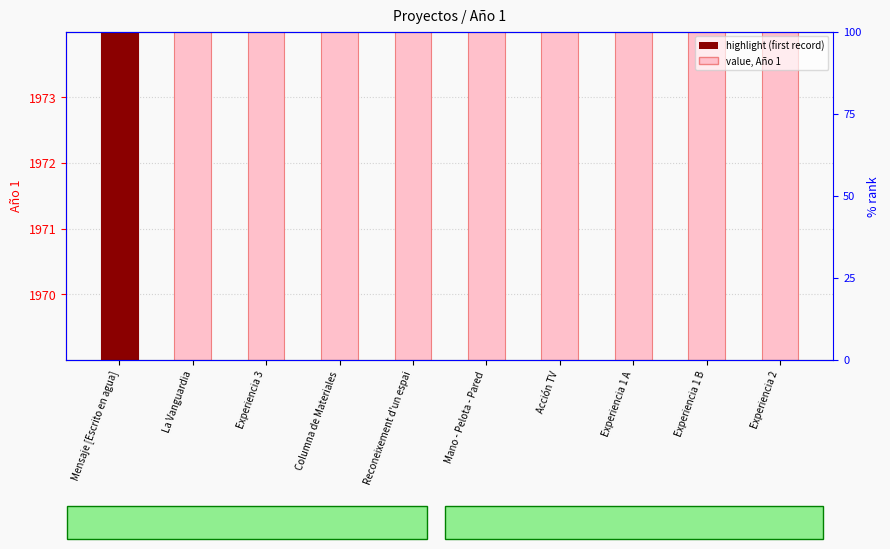

Rank the categories by value from highest to lowest.

Mensaje [Escrito en agua], La Vanguardia, Reconeixement d'un espai, Mano - Pelota - Pared, Acción TV, Experiencia 3, Columna de Materiales, Experiencia 1 A, Experiencia 1 B, Experiencia 2